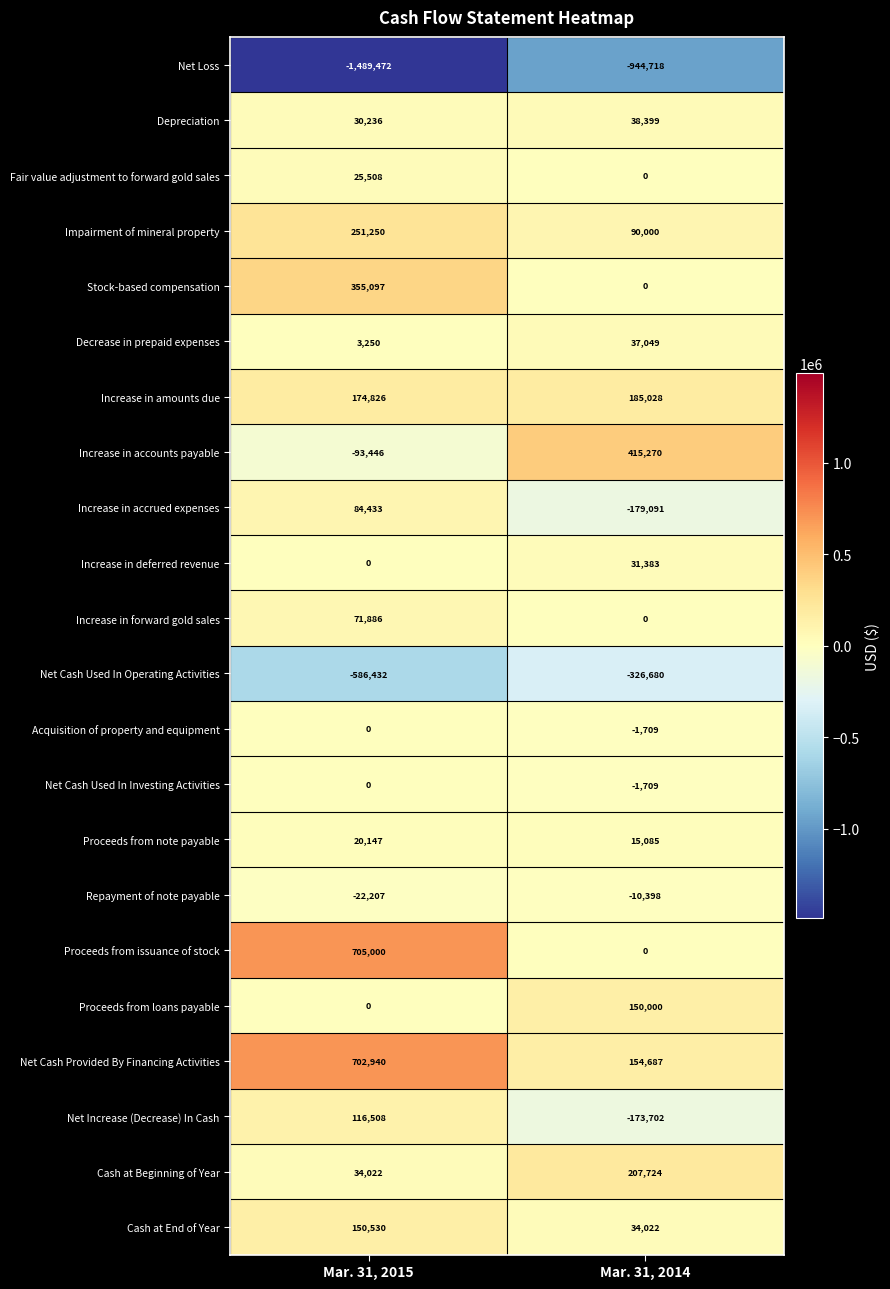

Which series has the largest total across all categories?

Net Cash Provided By Financing Activities